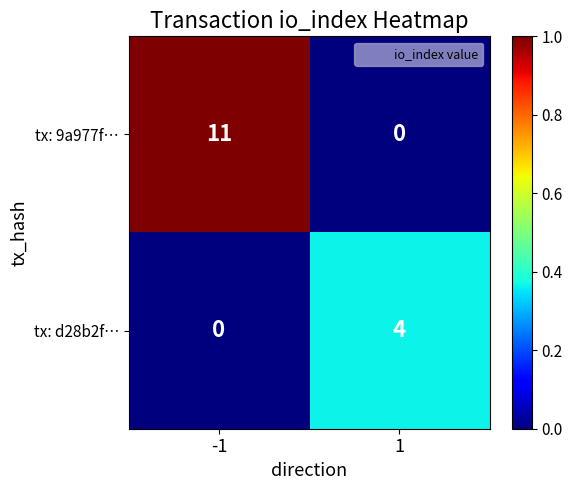

What is the maximum value shown in the chart?

11